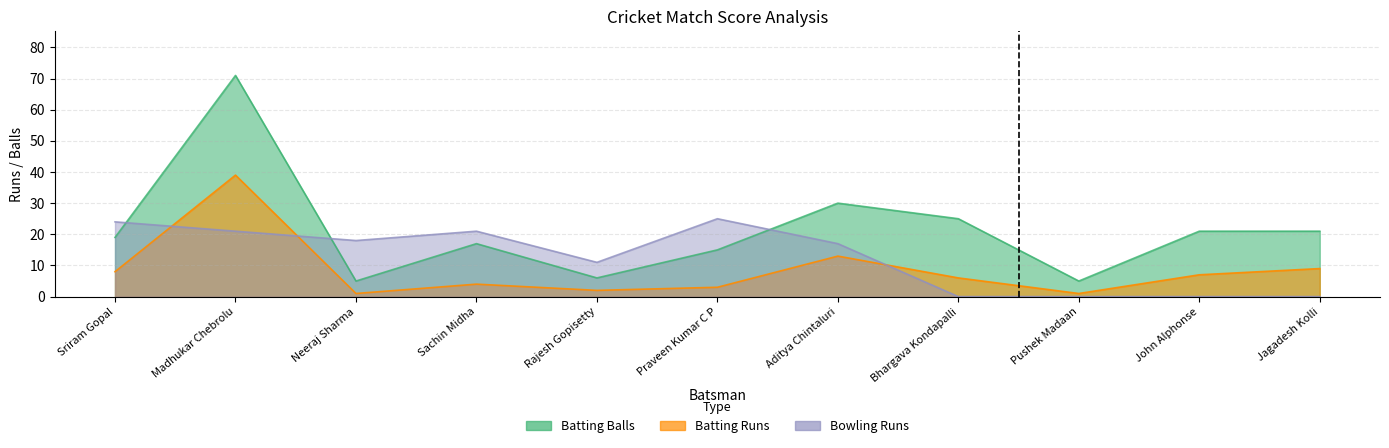

Read the Microsoft Reds Batting Balls value at Madhukar Chebrolu.

71